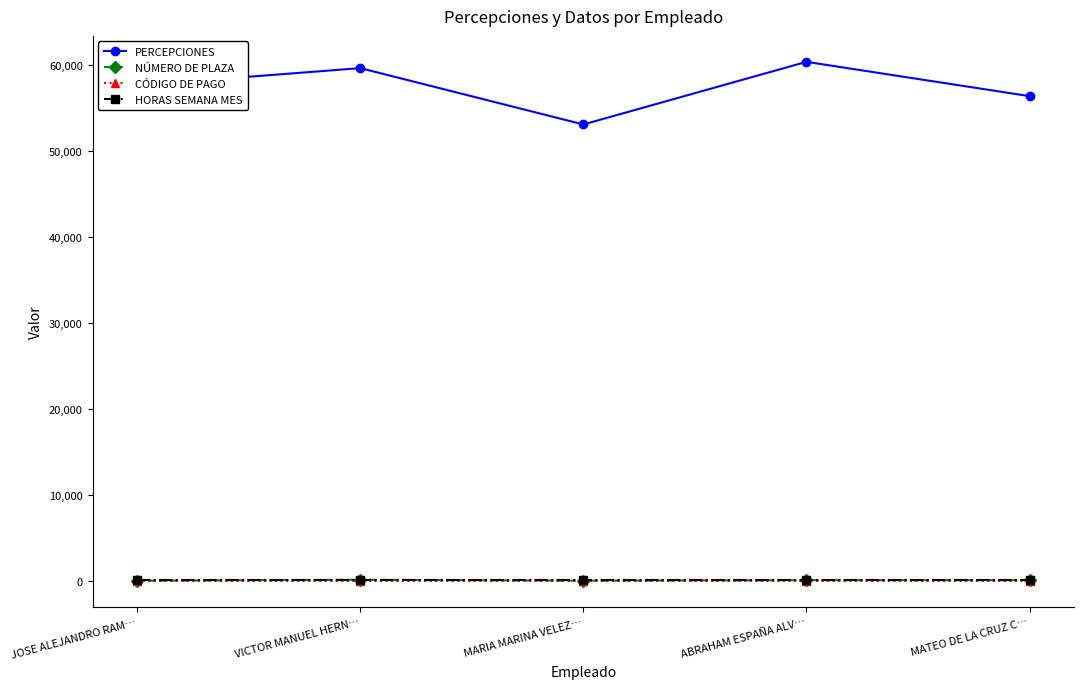

What is the label of the 1st point from the right?

MATEO DE LA CRUZ C…